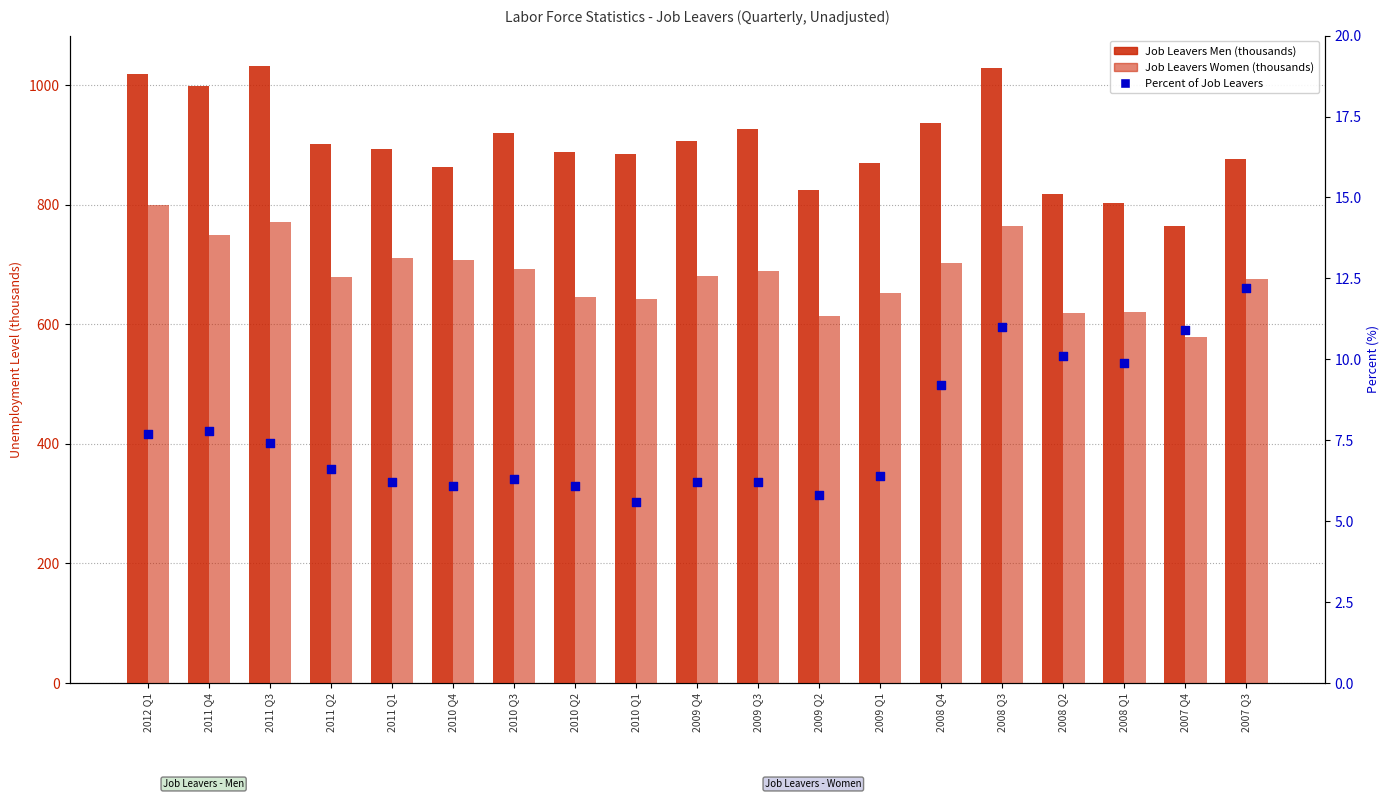

Which series has the largest total across all categories?

Job Leavers Men (thousands)